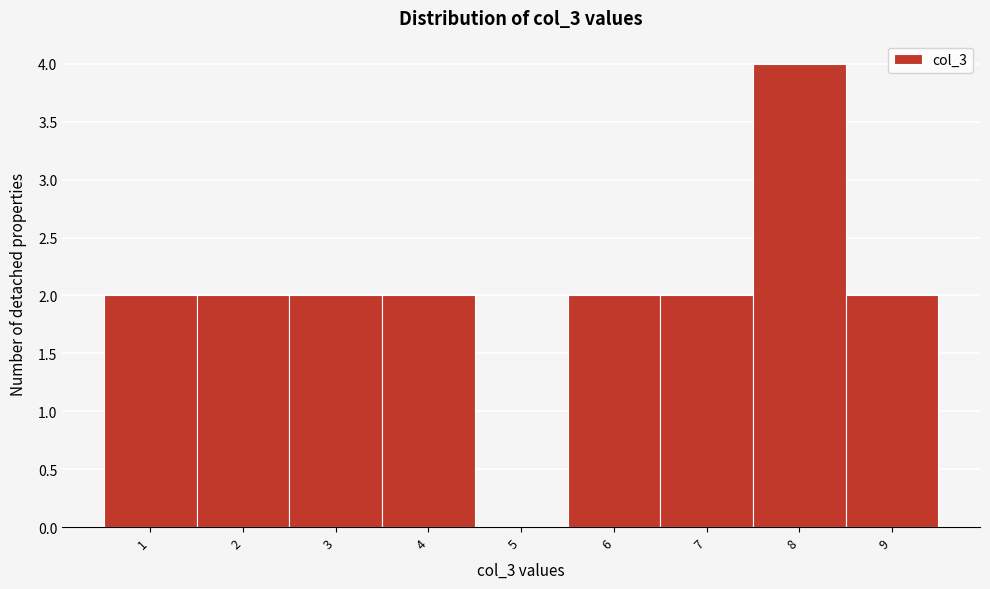

Reading left to right, transcribe this chart: for each bar, give the range it covers on the x-axis and its height. The values are not printed on the chart, so give them approximately, as read against the axis.

0.5 to 1.5: 2
1.5 to 2.5: 2
2.5 to 3.5: 2
3.5 to 4.5: 2
4.5 to 5.5: 0
5.5 to 6.5: 2
6.5 to 7.5: 2
7.5 to 8.5: 4
8.5 to 9.5: 2